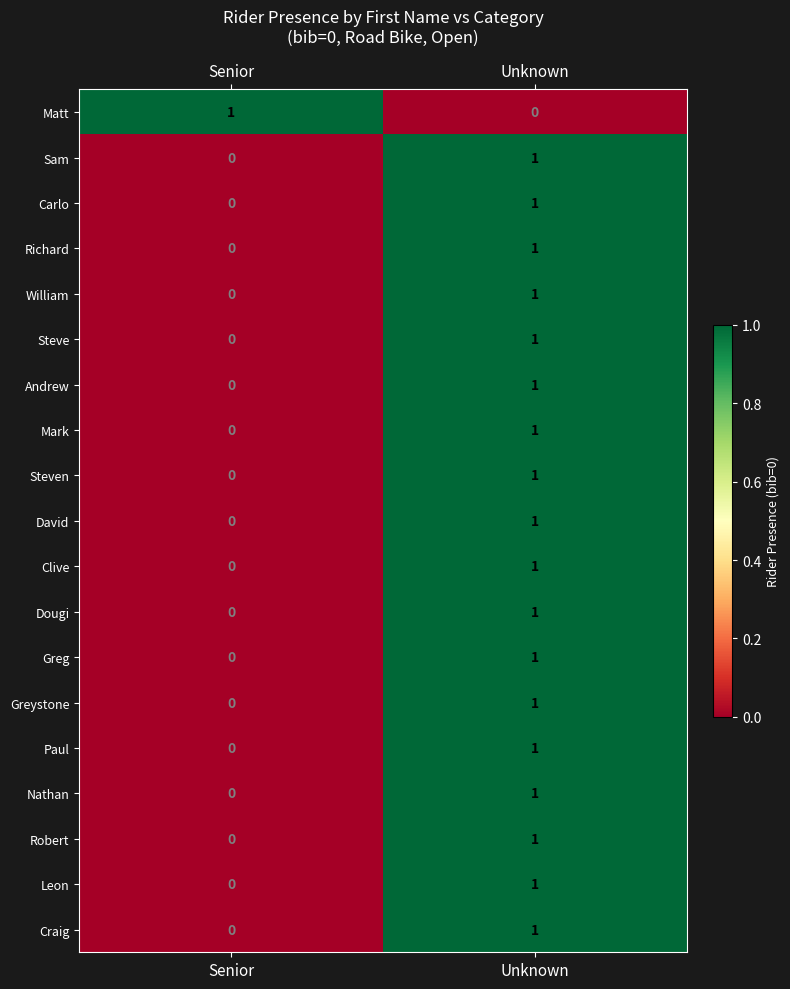

The David series shows 1 at Unknown. True or false?

True